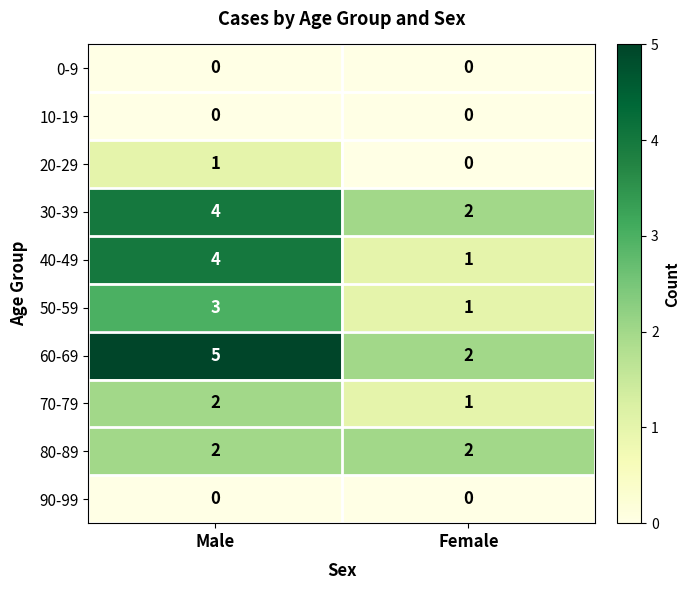

What is the difference between the highest and lowest values at Male?

5